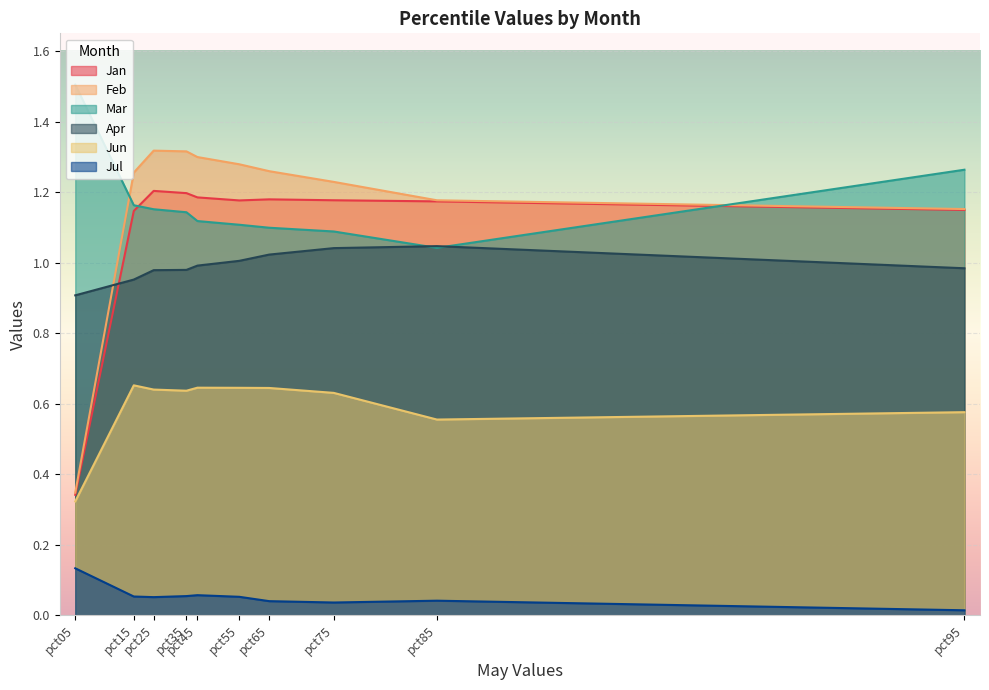

True or false: Jan and Feb cross at least once.

False